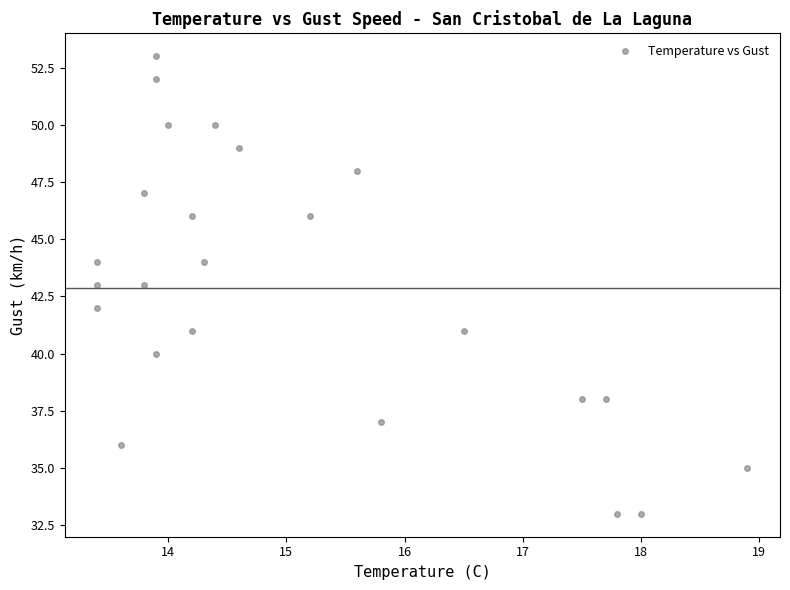

What is the range of Y values (max minus min)?

20